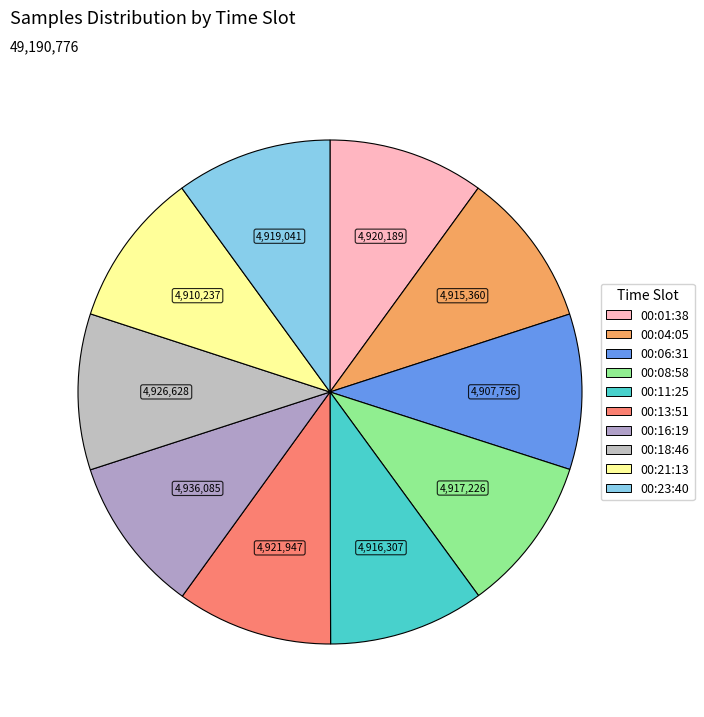

How many slices are in this pie chart?

10